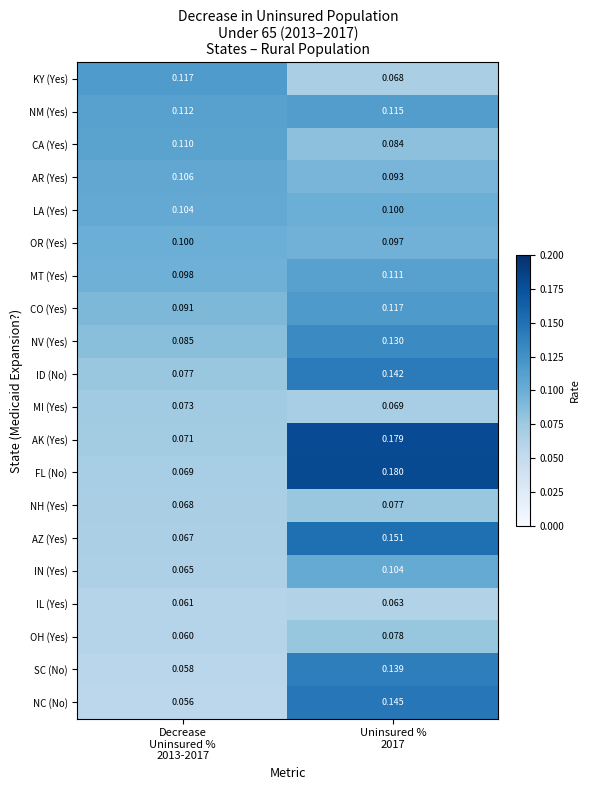

Which series has the largest total across all categories?

AK (Yes)